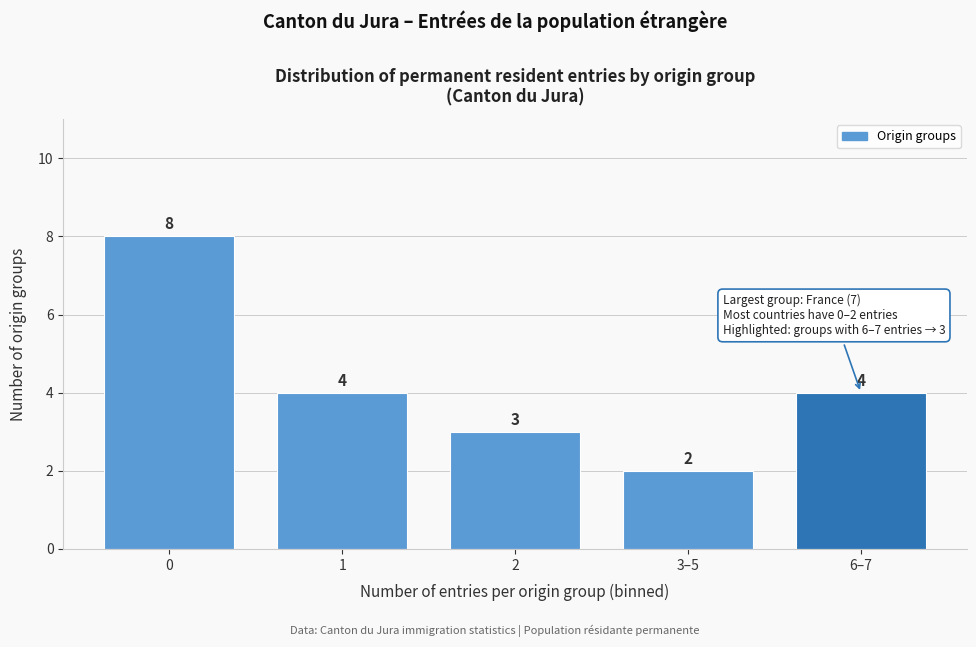

Reading left to right, what are all the values shown in this chart?

0=8	1=4	2=3	3–5=2	6–7=4